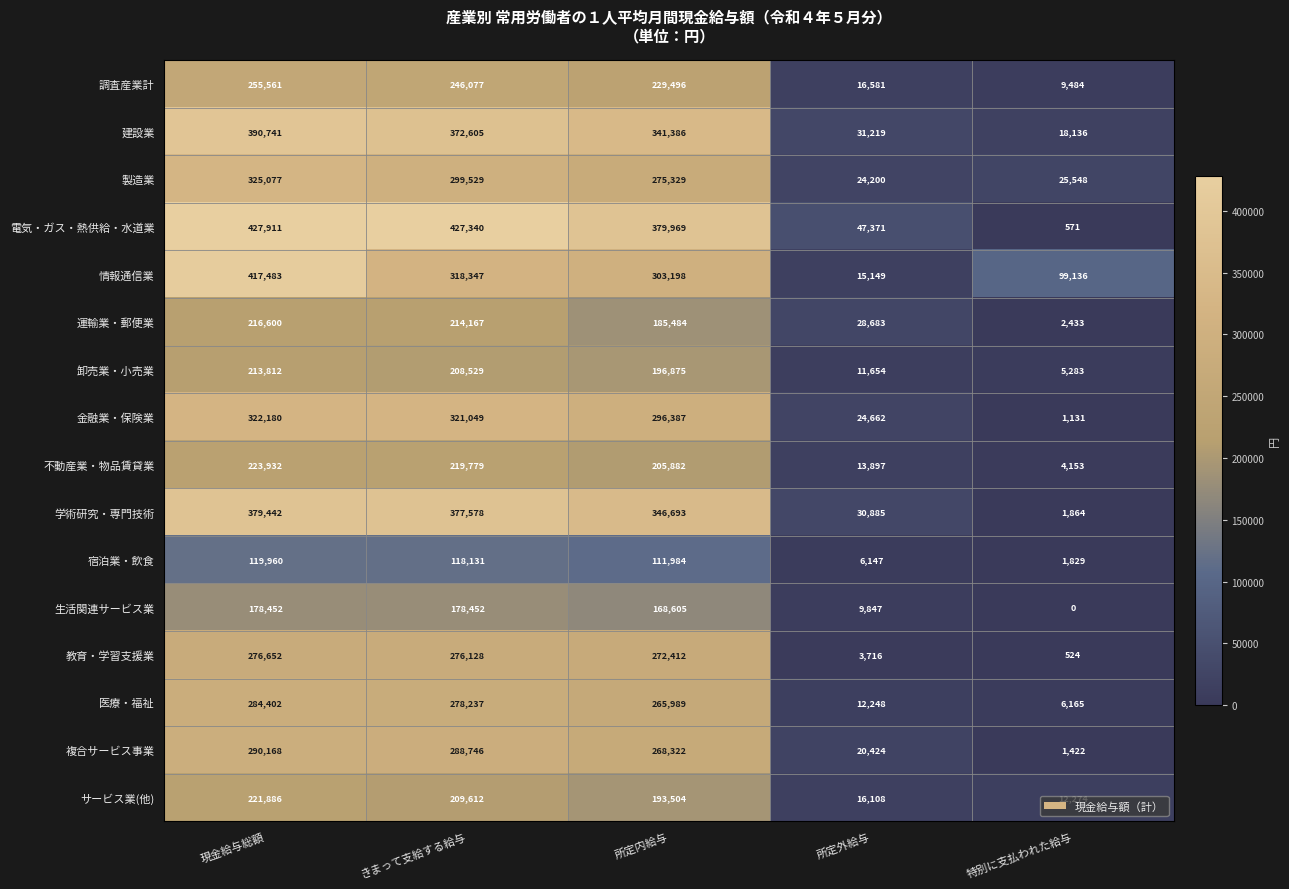

Which label corresponds to the smallest value in the chart?

特別に支払われた給与